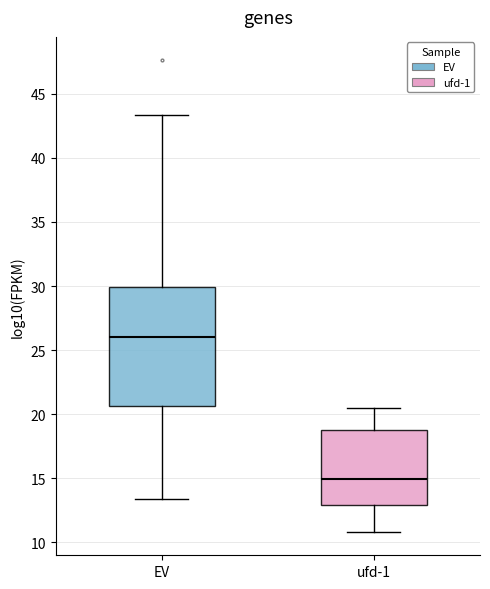

Which box has the lowest median line?

ufd-1